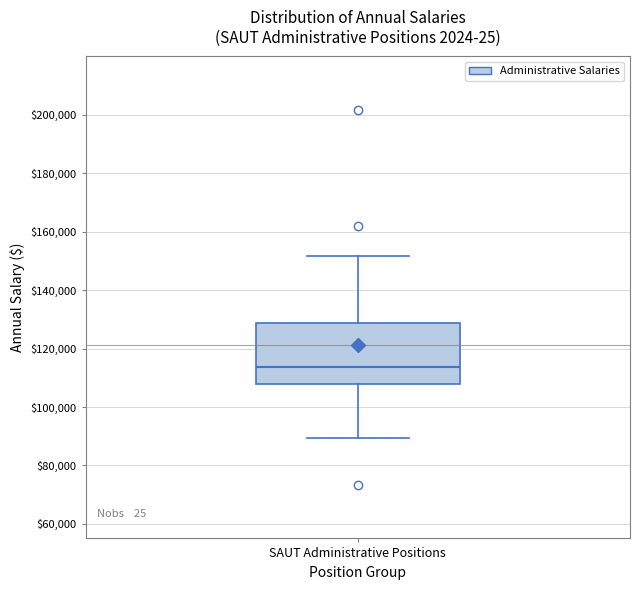

Transcribe this box plot: give where the median line is, the range the box spans, and where the two whiskers end, as read against the y-axis. The values are not printed on the chart, so give them approximately, as read against the axis.

median 114000, box 108000 to 128000, whiskers 90000 to 152000